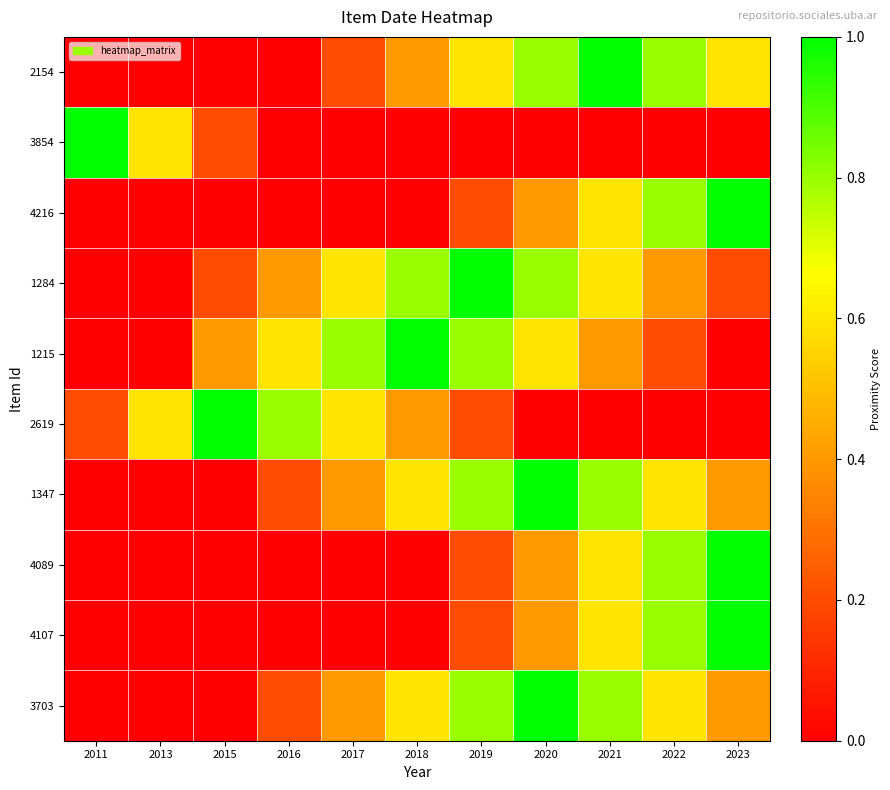

Reading left to right, what are all the values shown in this chart?

2154: 2011=0.0	2013=0.0	2015=0.0	2016=0.0	2017=0.2	2018=0.4	2019=0.6	2020=0.8	2021=1.0	2022=0.8	2023=0.6
3854: 2011=1.0	2013=0.6	2015=0.2	2016=0.0	2017=0.0	2018=0.0	2019=0.0	2020=0.0	2021=0.0	2022=0.0	2023=0.0
4216: 2011=0.0	2013=0.0	2015=0.0	2016=0.0	2017=0.0	2018=0.0	2019=0.2	2020=0.4	2021=0.6	2022=0.8	2023=1.0
1284: 2011=0.0	2013=0.0	2015=0.2	2016=0.4	2017=0.6	2018=0.8	2019=1.0	2020=0.8	2021=0.6	2022=0.4	2023=0.2
1215: 2011=0.0	2013=0.0	2015=0.4	2016=0.6	2017=0.8	2018=1.0	2019=0.8	2020=0.6	2021=0.4	2022=0.2	2023=0.0
2619: 2011=0.2	2013=0.6	2015=1.0	2016=0.8	2017=0.6	2018=0.4	2019=0.2	2020=0.0	2021=0.0	2022=0.0	2023=0.0
1347: 2011=0.0	2013=0.0	2015=0.0	2016=0.2	2017=0.4	2018=0.6	2019=0.8	2020=1.0	2021=0.8	2022=0.6	2023=0.4
4089: 2011=0.0	2013=0.0	2015=0.0	2016=0.0	2017=0.0	2018=0.0	2019=0.2	2020=0.4	2021=0.6	2022=0.8	2023=1.0
4107: 2011=0.0	2013=0.0	2015=0.0	2016=0.0	2017=0.0	2018=0.0	2019=0.2	2020=0.4	2021=0.6	2022=0.8	2023=1.0
3703: 2011=0.0	2013=0.0	2015=0.0	2016=0.2	2017=0.4	2018=0.6	2019=0.8	2020=1.0	2021=0.8	2022=0.6	2023=0.4